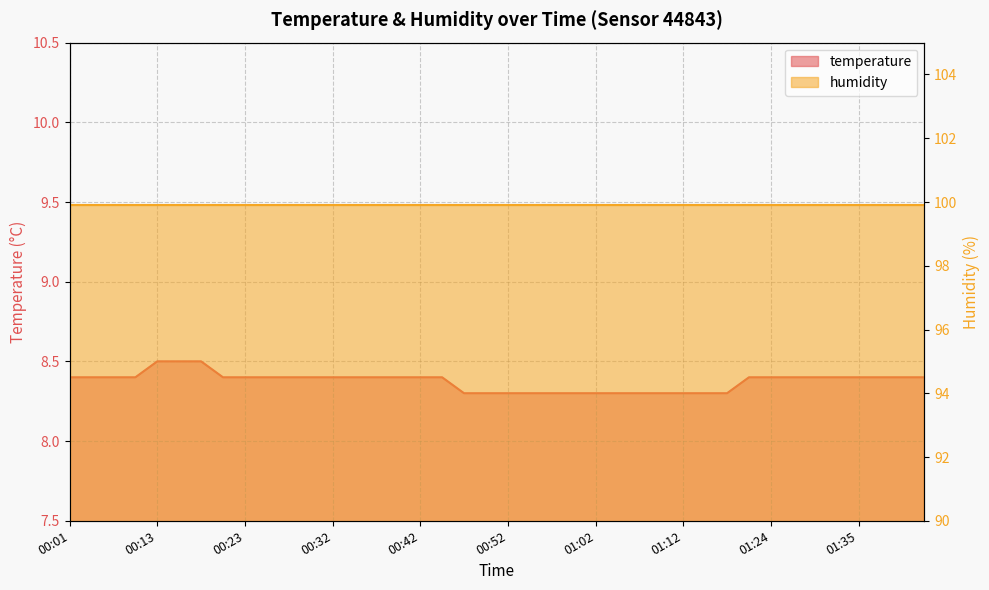

Reading left to right, what are all the values shown in this chart?

8.4	8.4	8.4	8.4	8.5	8.5	8.5	8.4	8.4	8.4	8.4	8.4	8.4	8.4	8.4	8.4	8.4	8.4	8.3	8.3	8.3	8.3	8.3	8.3	8.3	8.3	8.3	8.3	8.3	8.3	8.3	8.4	8.4	8.4	8.4	8.4	8.4	8.4	8.4	8.4